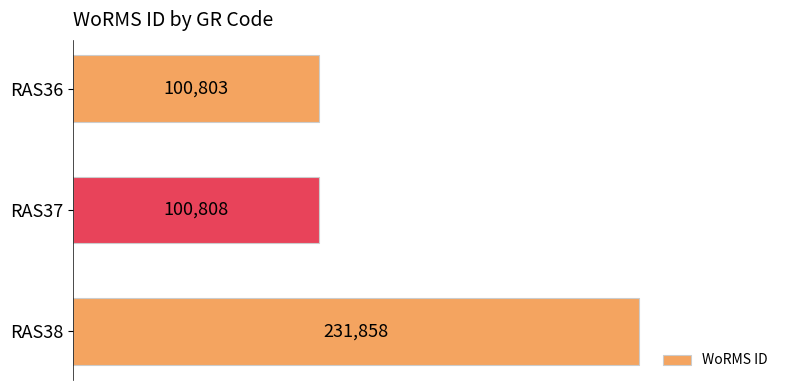

Between RAS38 and RAS36, which is larger?

RAS38